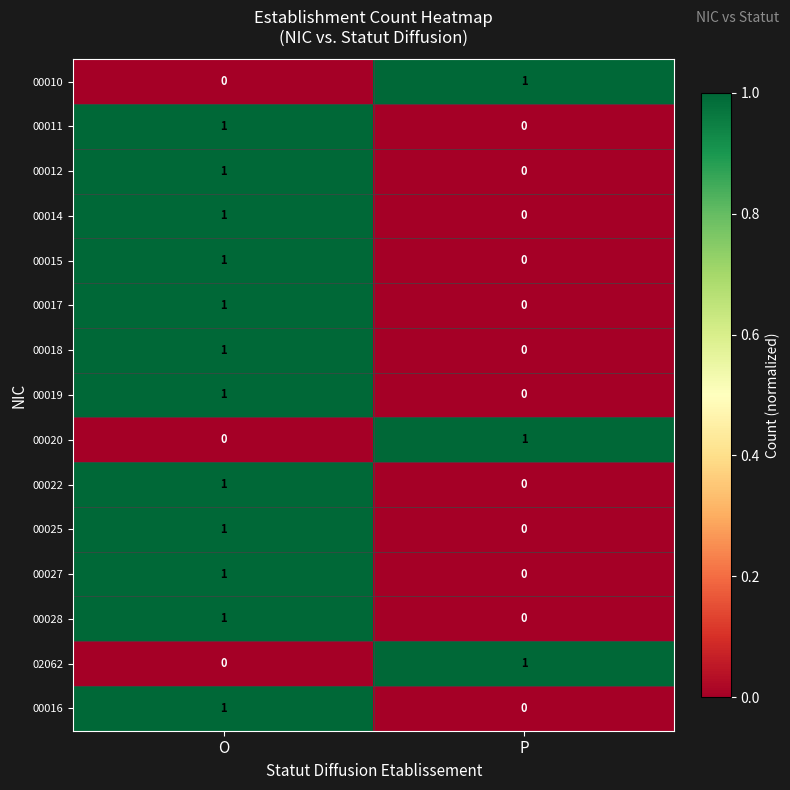

List the labels in order of 00022 value, largest first.

O, P